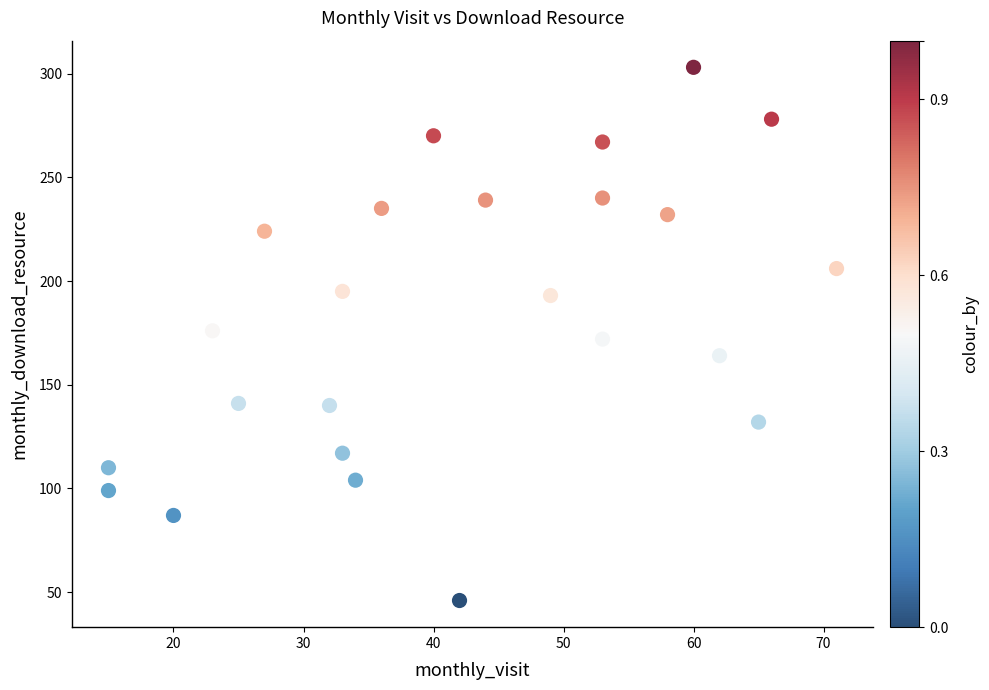

What is the range of X values (max minus min)?

56